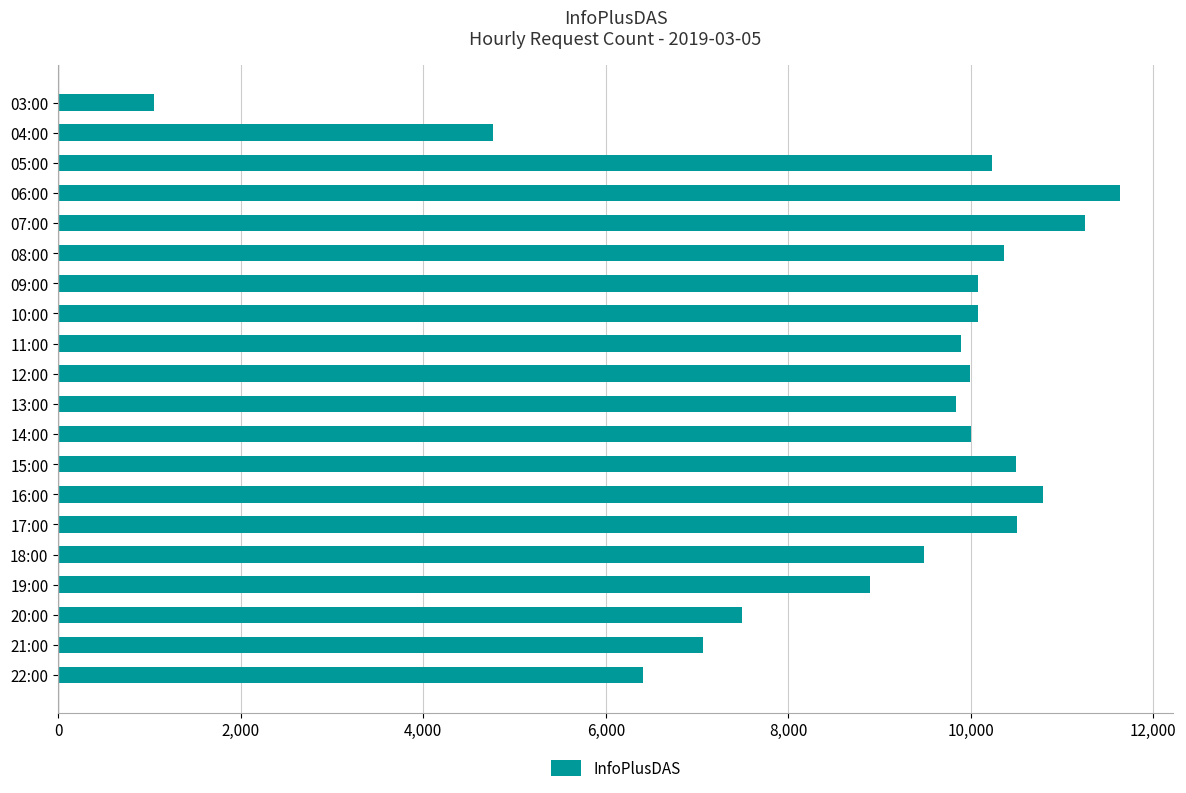

The value at 03:00 is 1052. True or false?

True